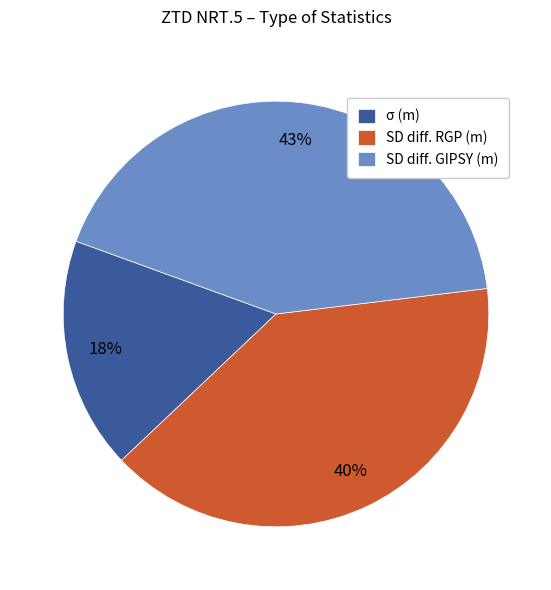

To the nearest percent, what percentage of the pie is σ (m)?

18%